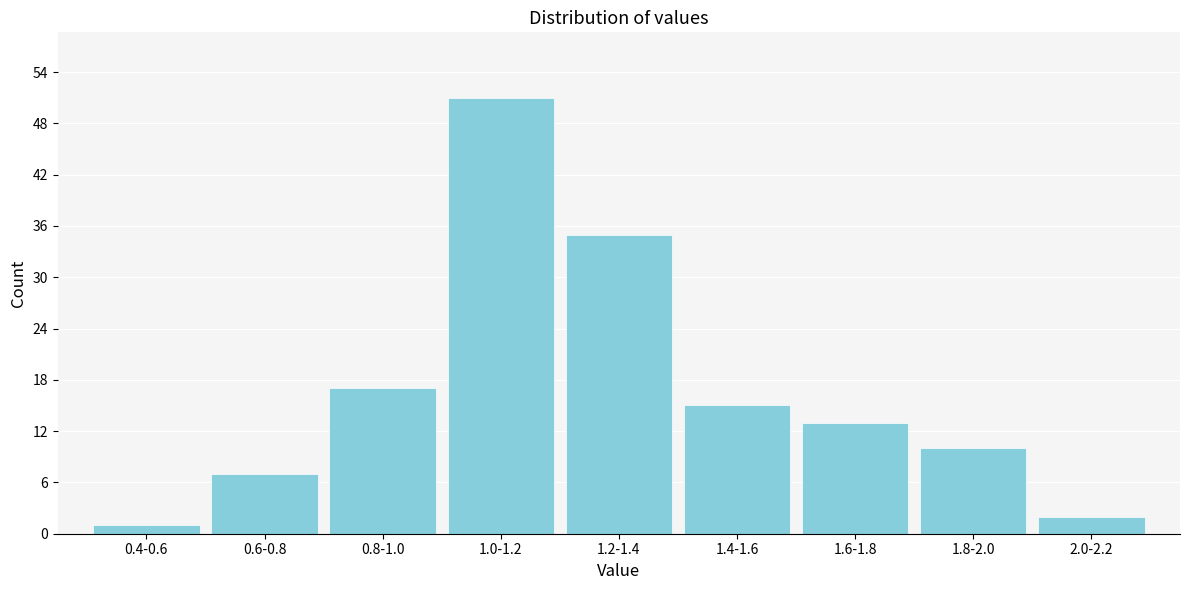

Reading left to right, list all the values displayed in this chart.

1	7	17	51	35	15	13	10	2